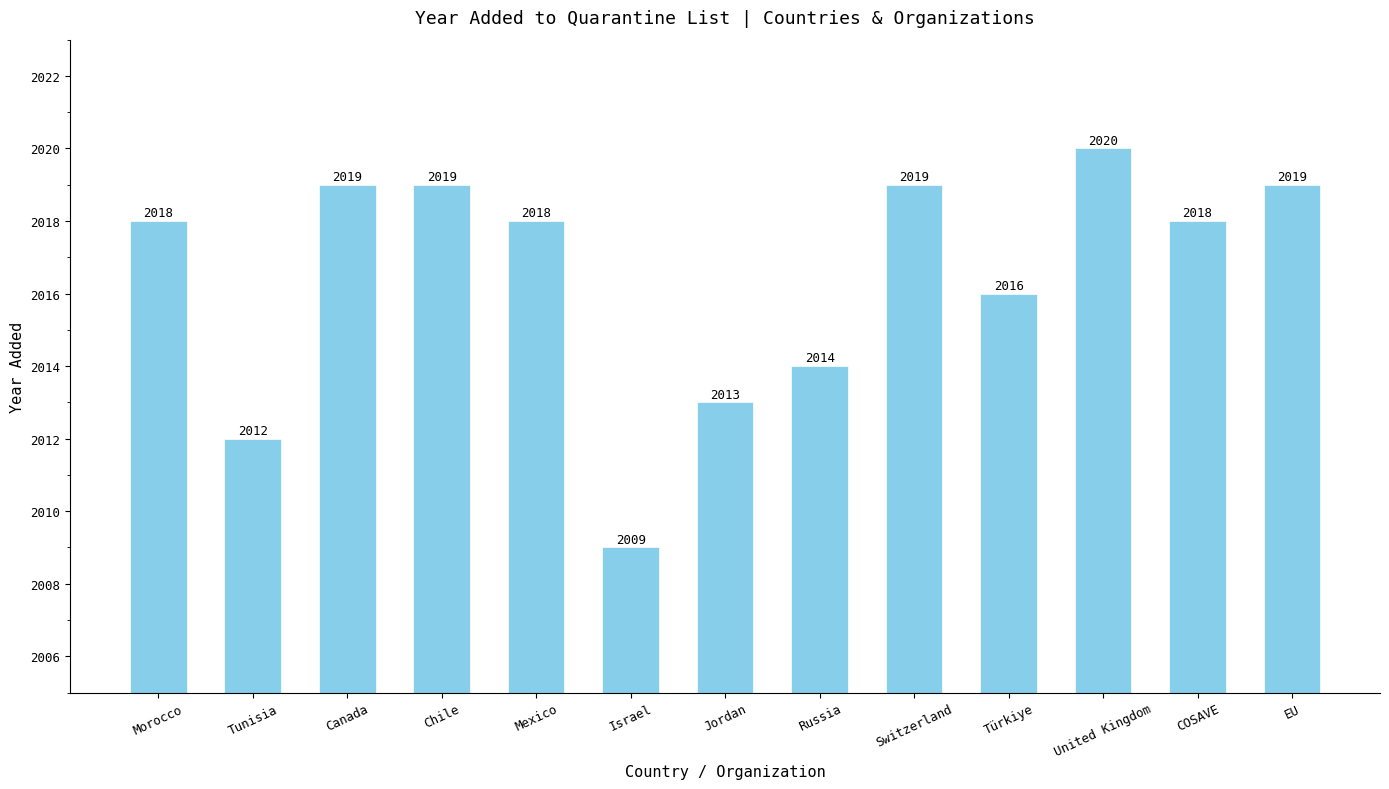

Reading left to right, what are all the values shown in this chart?

Morocco=2018	Tunisia=2012	Canada=2019	Chile=2019	Mexico=2018	Israel=2009	Jordan=2013	Russia=2014	Switzerland=2019	Türkiye=2016	United Kingdom=2020	COSAVE=2018	EU=2019